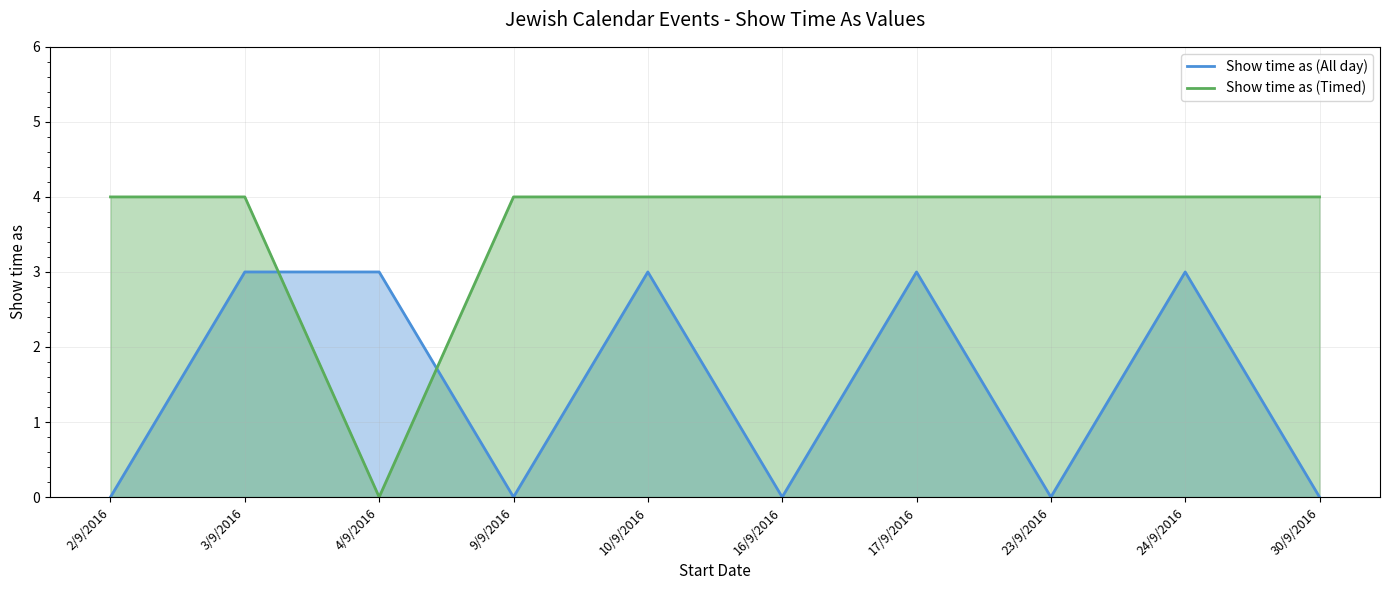

Which series has the widest spread of values?

Show time as (Timed)